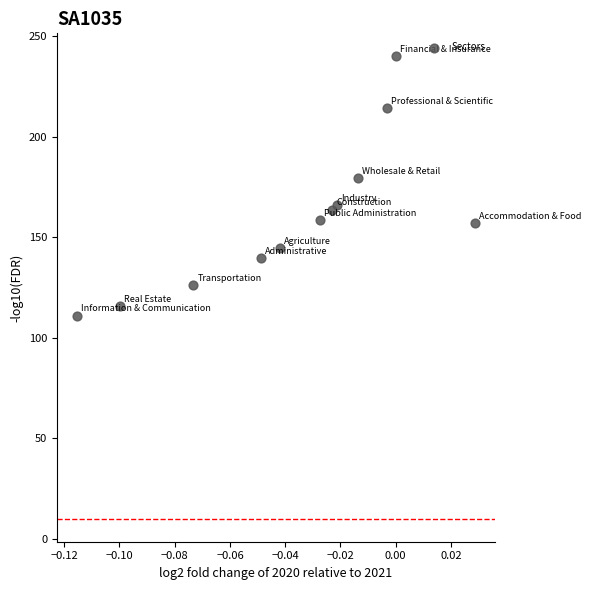

What Y value in the scatter plot is closest to 175?

179.5